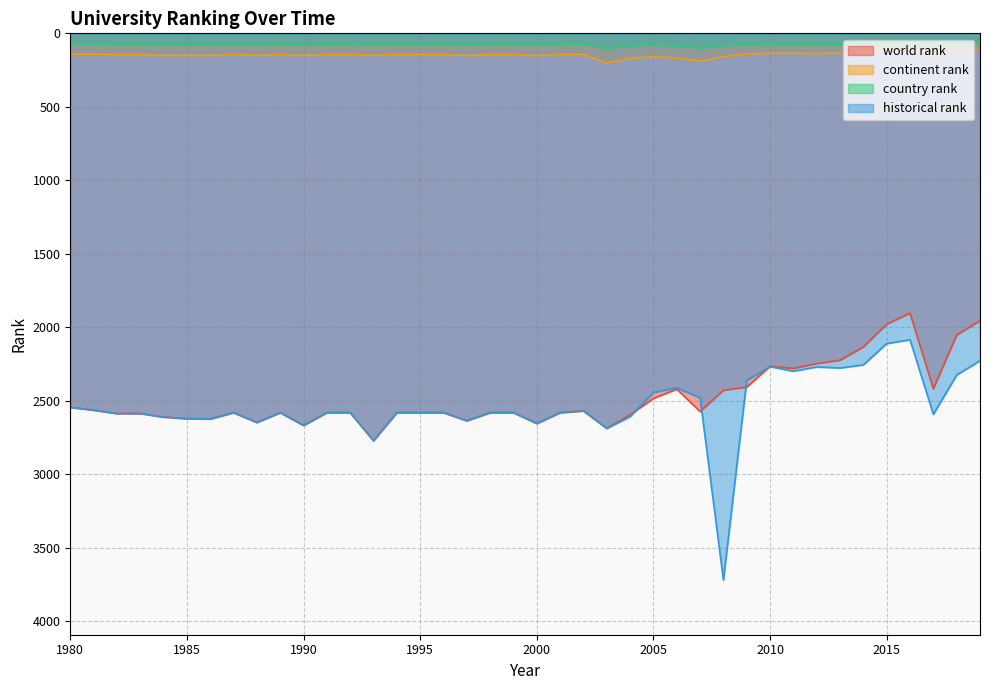

What are all the series names shown in the legend?

world rank, continent rank, country rank, historical rank